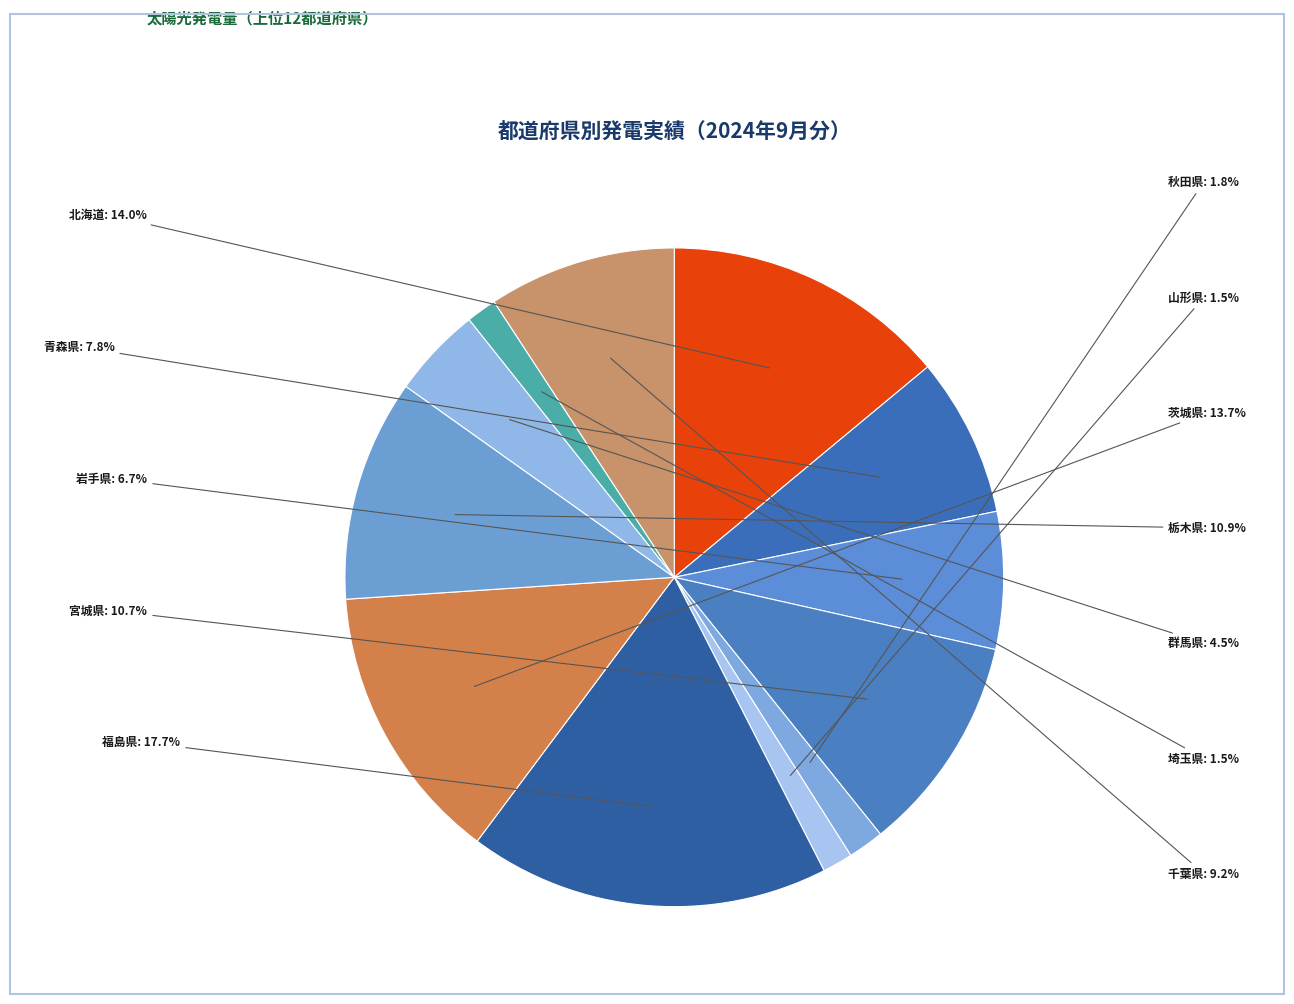

How many segments does this pie chart have?

12